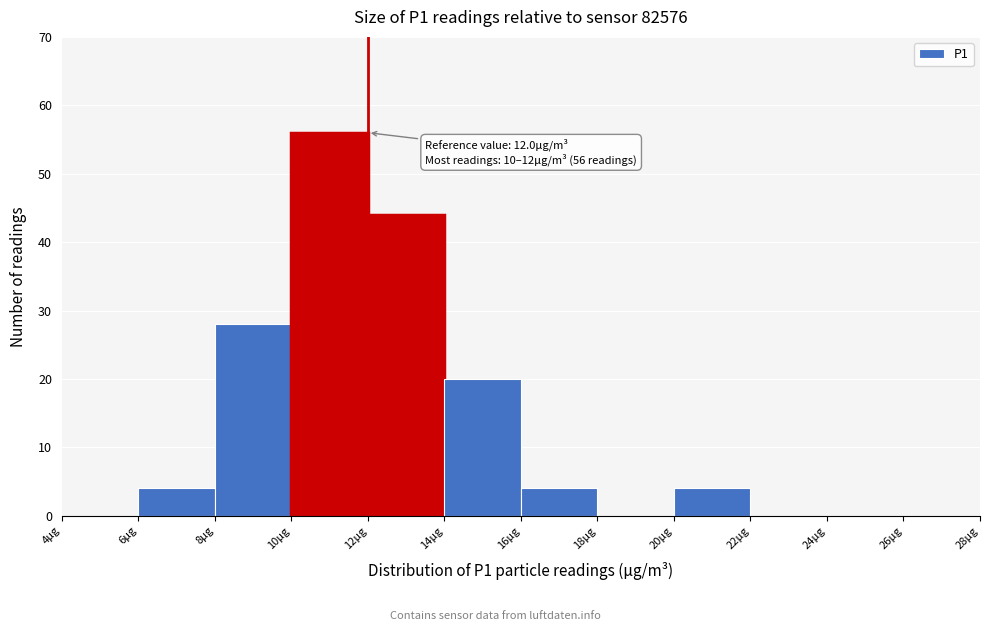

Over which range of the x-axis is the bar tallest?

10 to 12